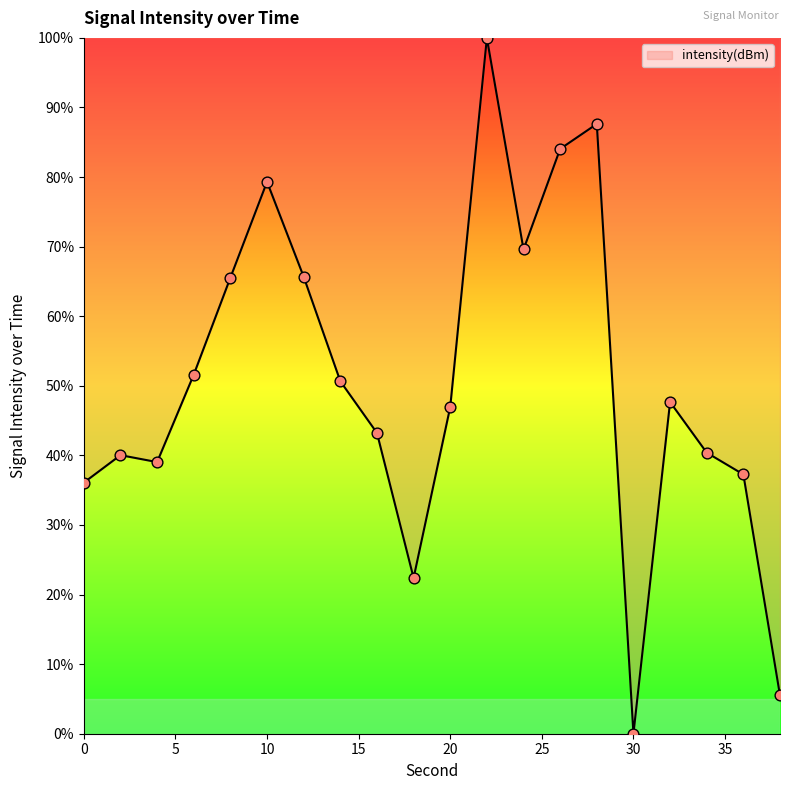

What is the difference between the maximum and minimum values?

100.0